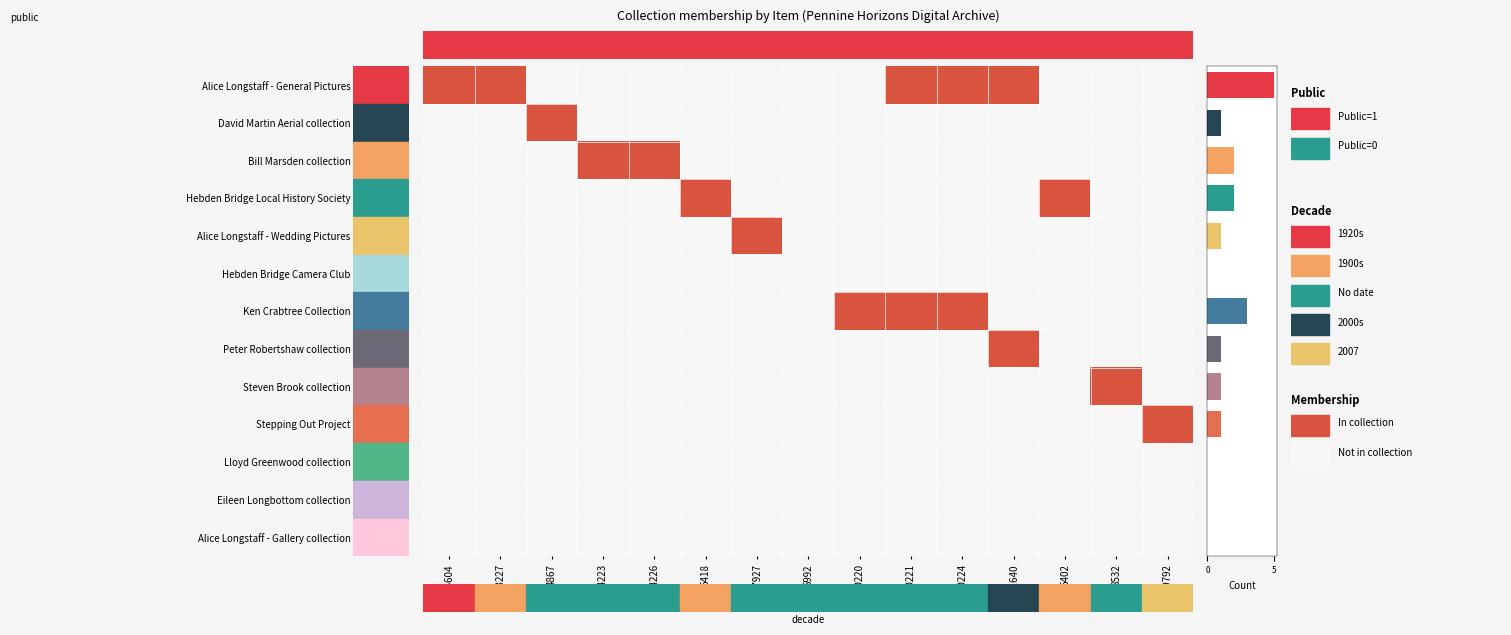

Which series changed the most between 13227 and 17927?

Alice Longstaff - General Pictures